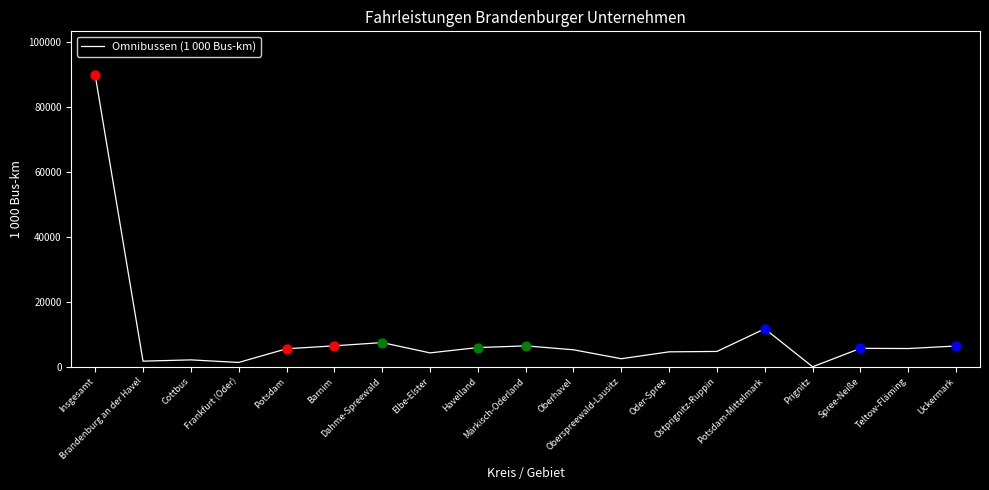

What is the ratio of the value at Oder-Spree to the value at Brandenburg an der Havel?

2.6